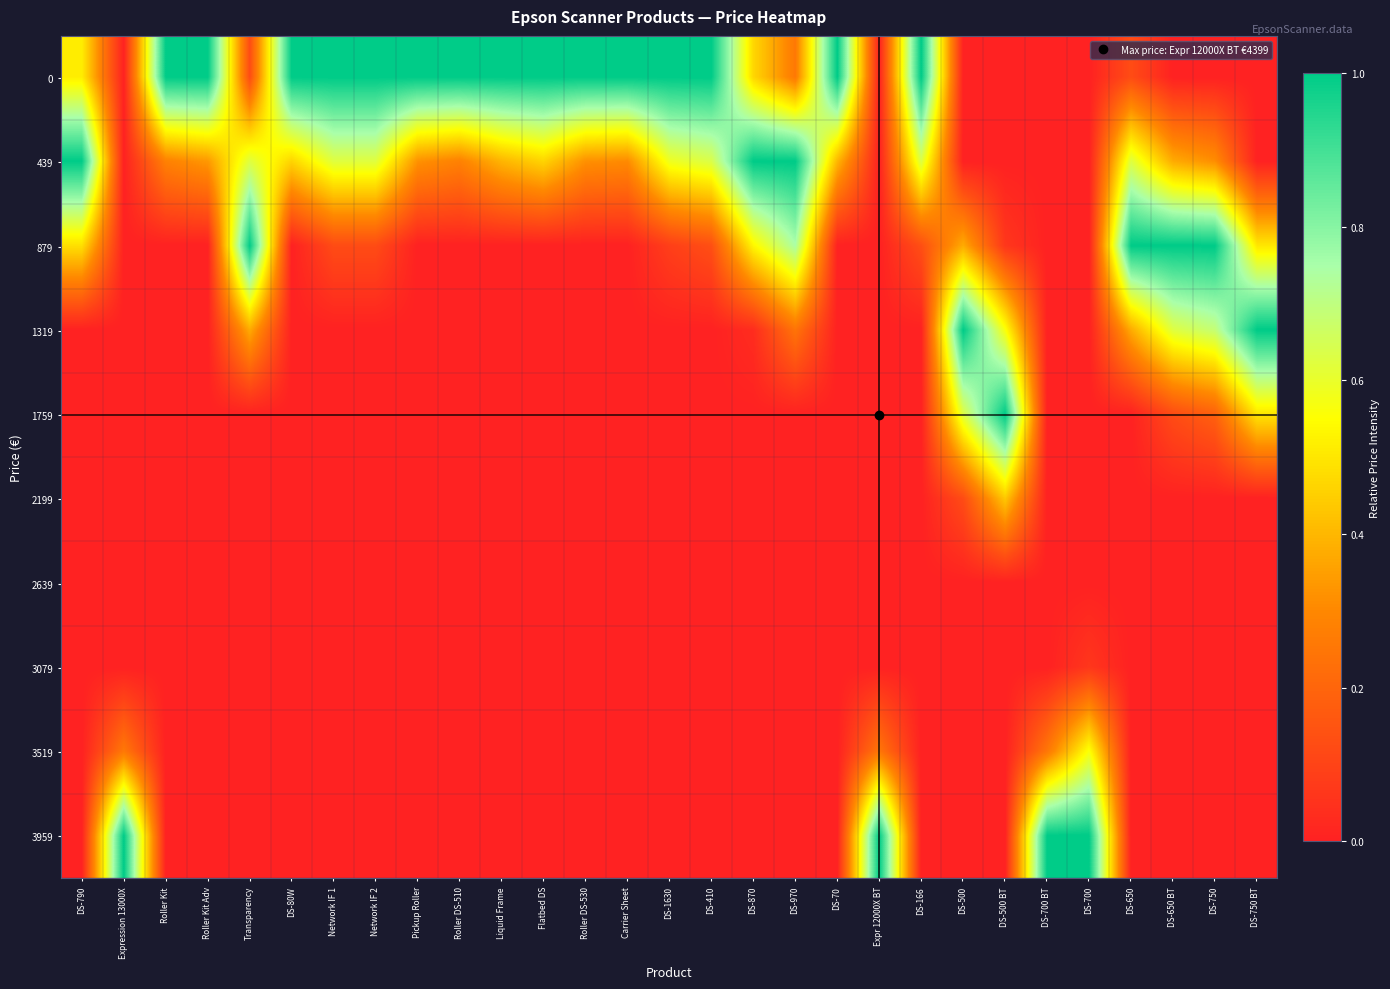

List the series in order of their peak value, lowest first.

2639, 3079, 2199, 3519, 0, 439, 879, 1319, 1759, 3959